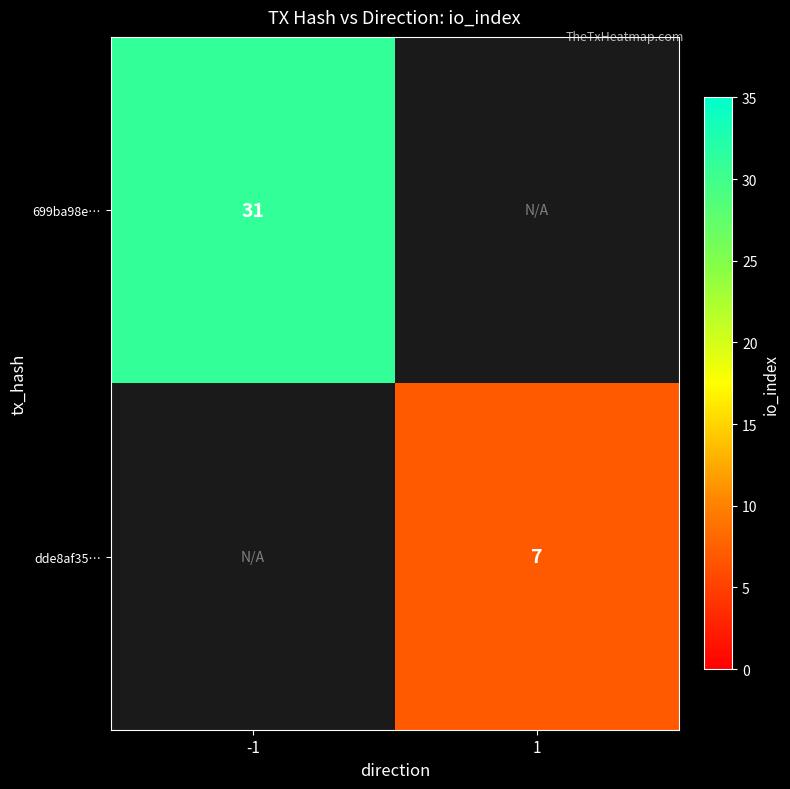

Is it true that 699ba98e… equals 46 at -1?

False